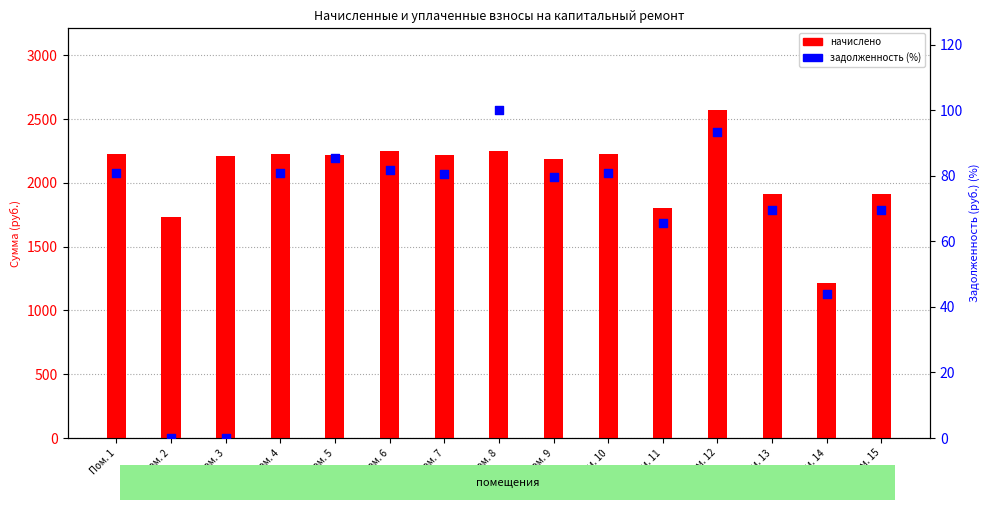

What is the total value across all series at Пом. 11?

1872.2